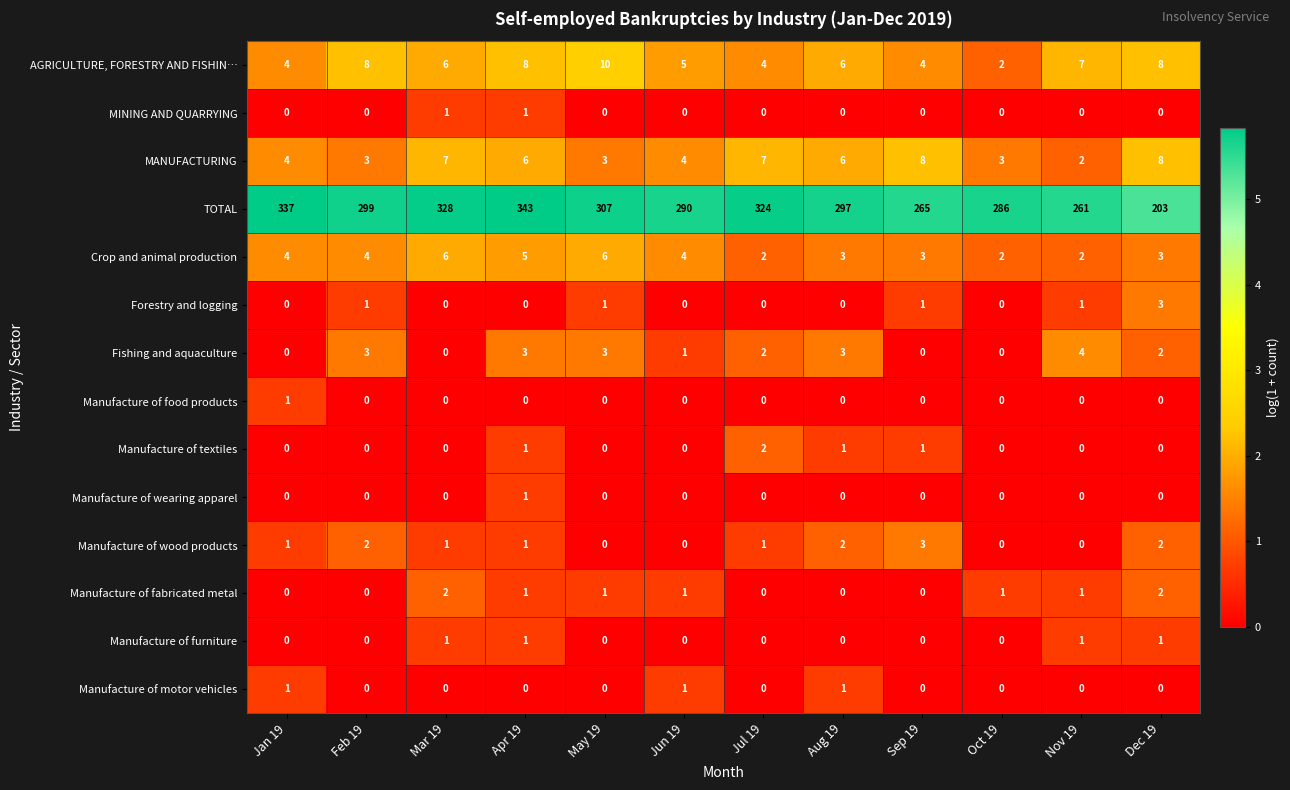

Is it true that Manufacture of wood products equals 2 at Jul 19?

False